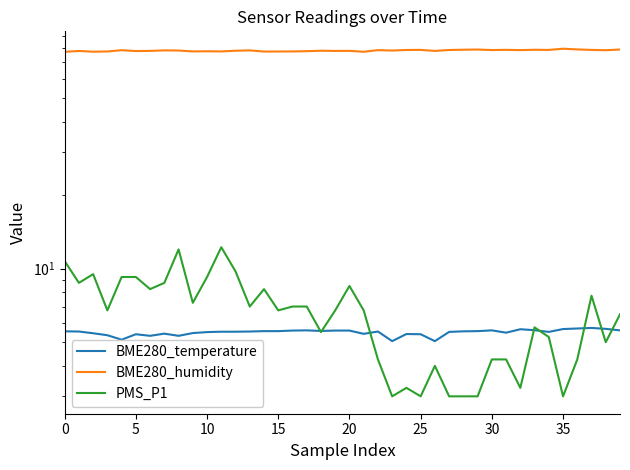

Does the chart display data point markers on the line(s)?

No